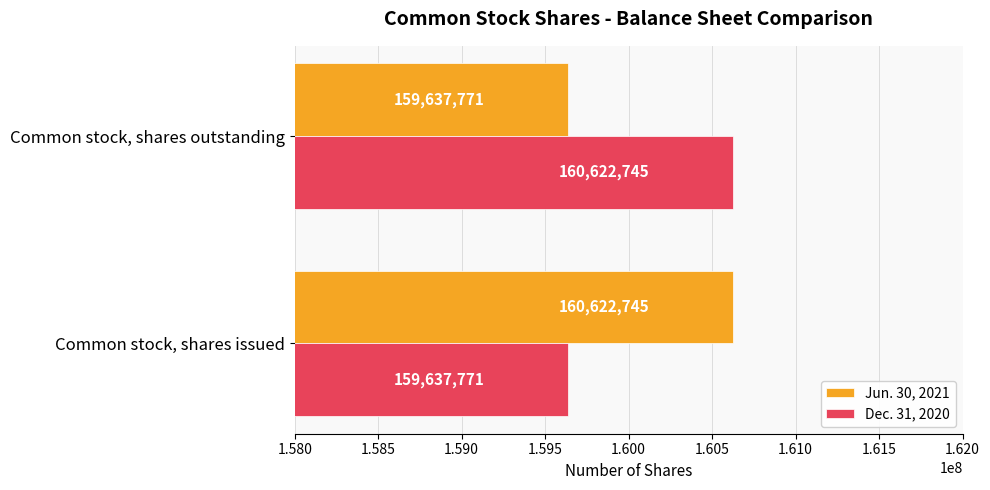

What are all the series names shown in the legend?

Jun. 30, 2021, Dec. 31, 2020